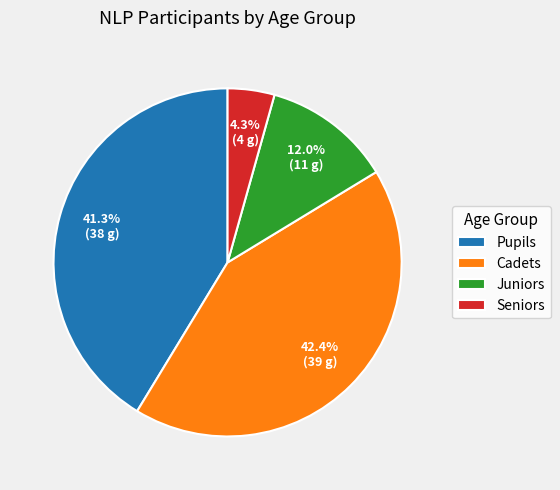

To the nearest percent, what is the average slice percentage?

25%